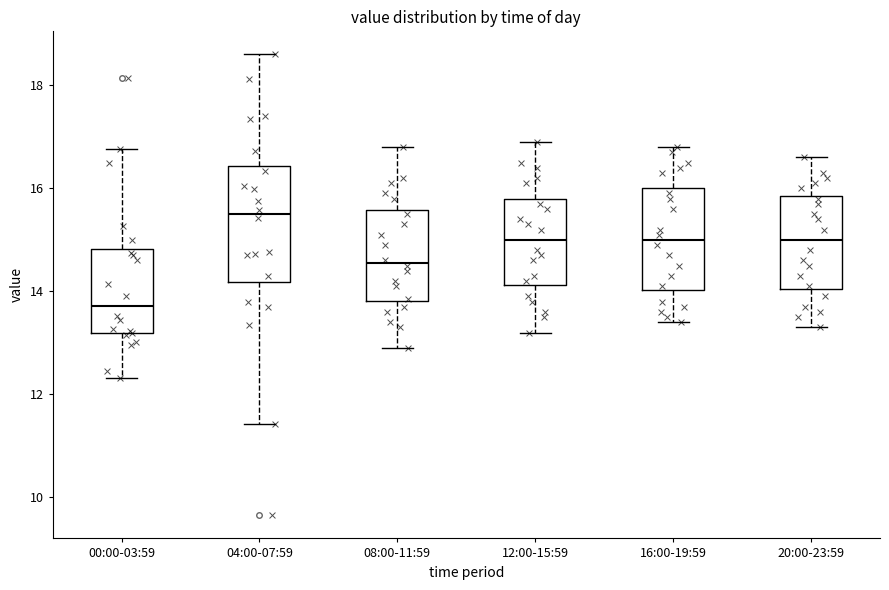

Reading left to right, read every box against the y-axis: the position of its median line, the range the box covers, and the ends of its whiskers. The values are not printed on the chart, so give them approximately, as read against the axis.

00:00-03:59: median 13.8, box 13.2 to 14.8, whiskers 12.4 to 16.8
04:00-07:59: median 15.6, box 14.2 to 16.4, whiskers 11.4 to 18.6
08:00-11:59: median 14.6, box 13.8 to 15.6, whiskers 13.0 to 16.8
12:00-15:59: median 15.0, box 14.2 to 15.8, whiskers 13.2 to 17.0
16:00-19:59: median 15.0, box 14.0 to 16.0, whiskers 13.4 to 16.8
20:00-23:59: median 15.0, box 14.0 to 15.8, whiskers 13.4 to 16.6